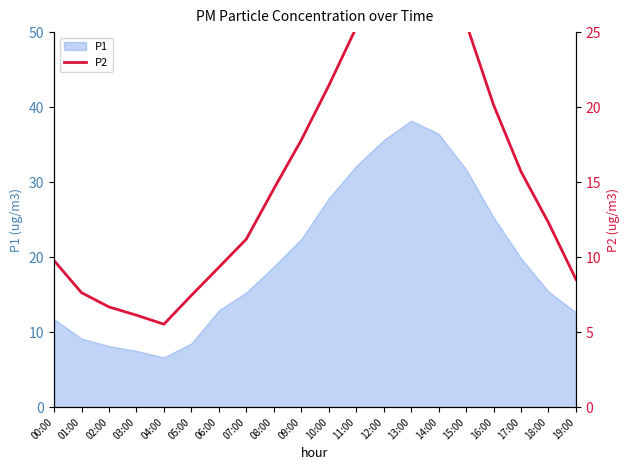

Reading right to left, extract all data points from this chart.

8.5	12.3	15.7	20.1	25.6	29.2	30.4	28.1	25.3	21.4	17.8	14.6	11.2	9.3	7.5	5.5	6.1	6.7	7.6	9.8